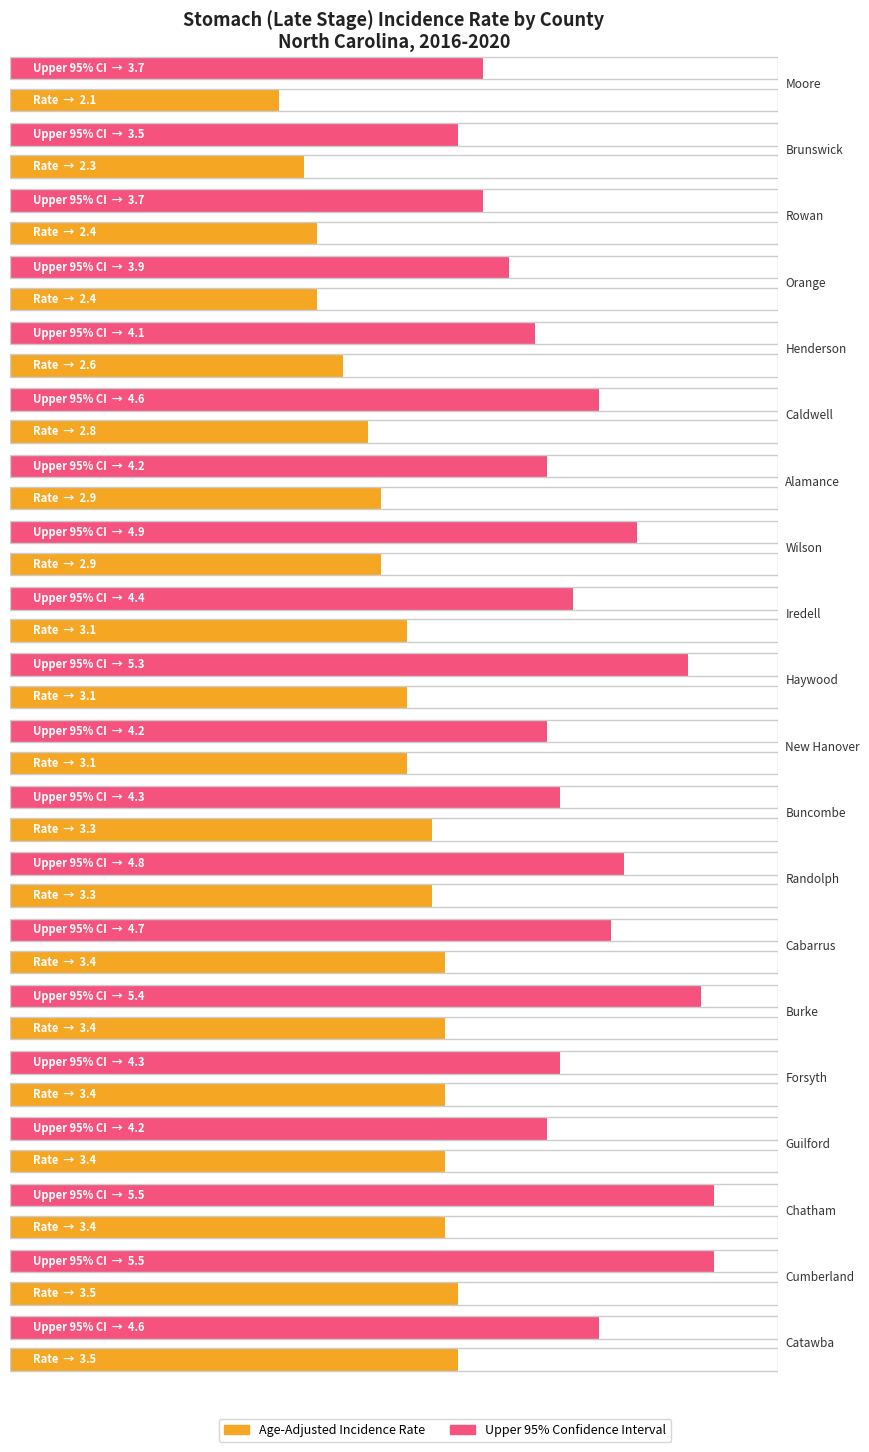

Where does the Age-Adjusted Incidence Rate series first go above 3?

Iredell